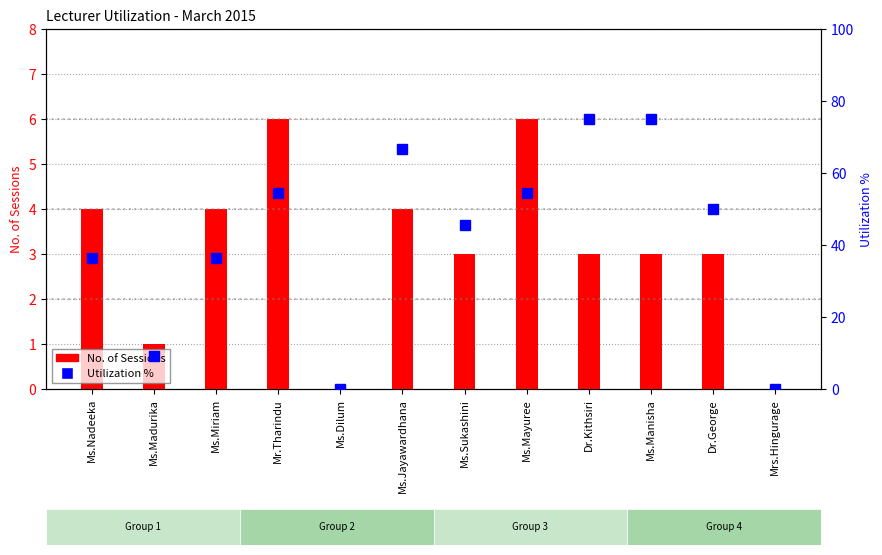

Where does the No. of Sessions series first go above 3?

Ms.Nadeeka